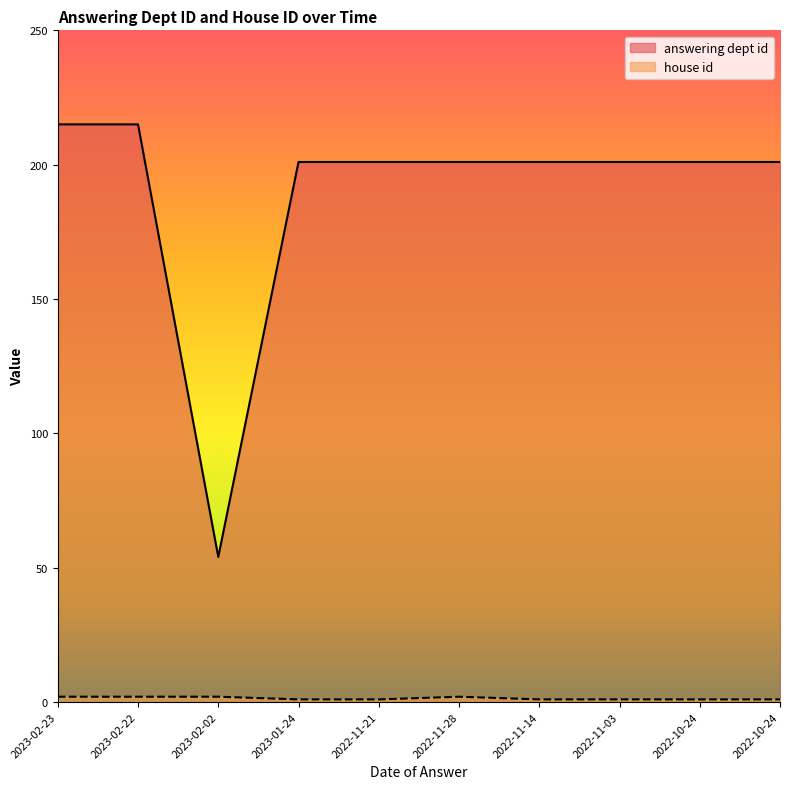

Where does the answering dept id series first go above 201?

2023-02-23